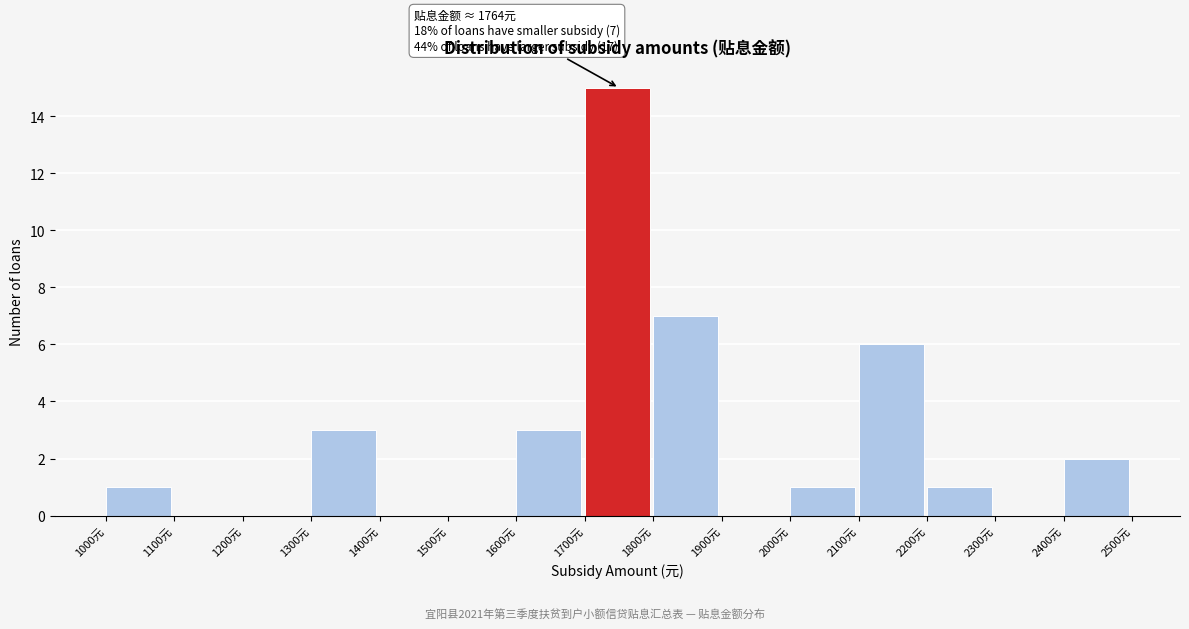

Which range on the x-axis has the tallest bar?

1700 to 1800